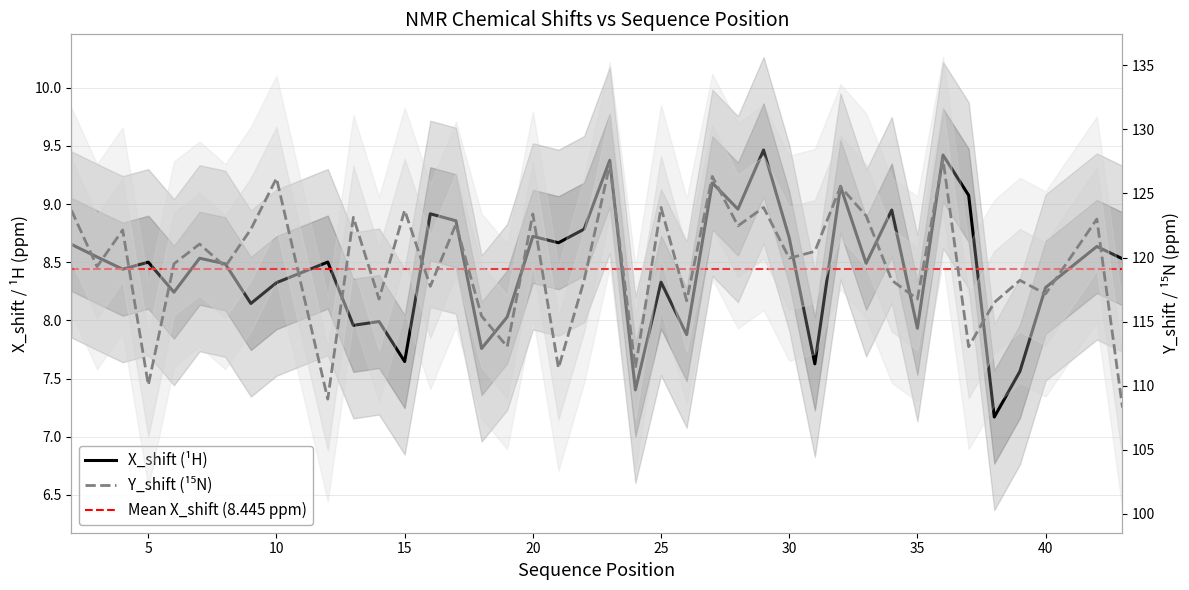

Which label corresponds to the largest value in the chart?

36